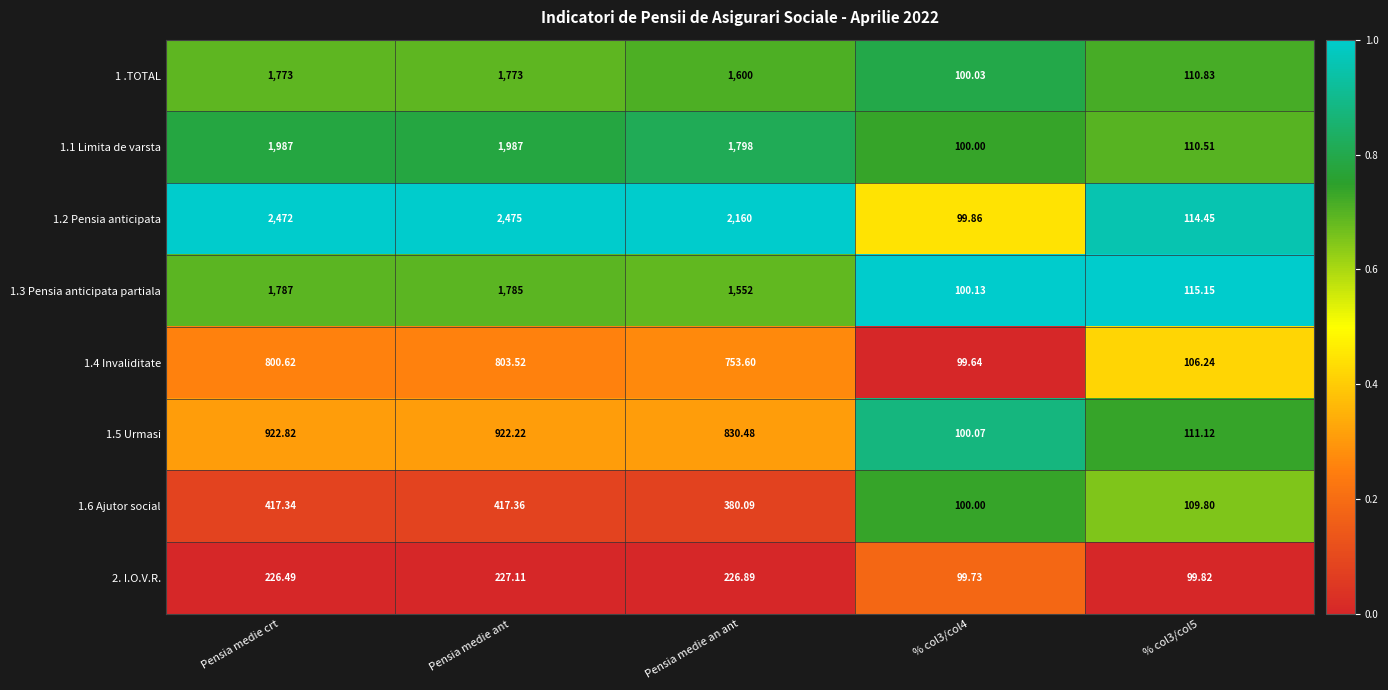

Which label corresponds to the largest value in the chart?

Pensia medie ant